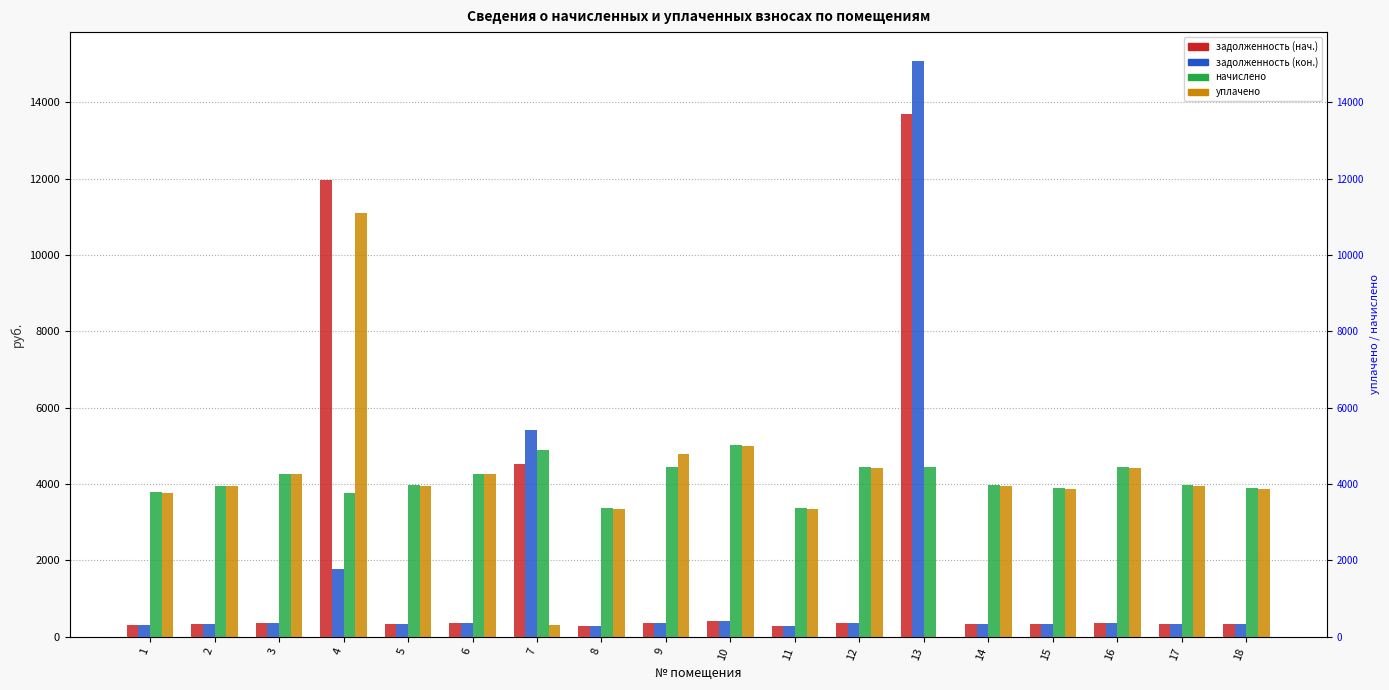

What is the minimum value for задолженность (нач.)?

280.1